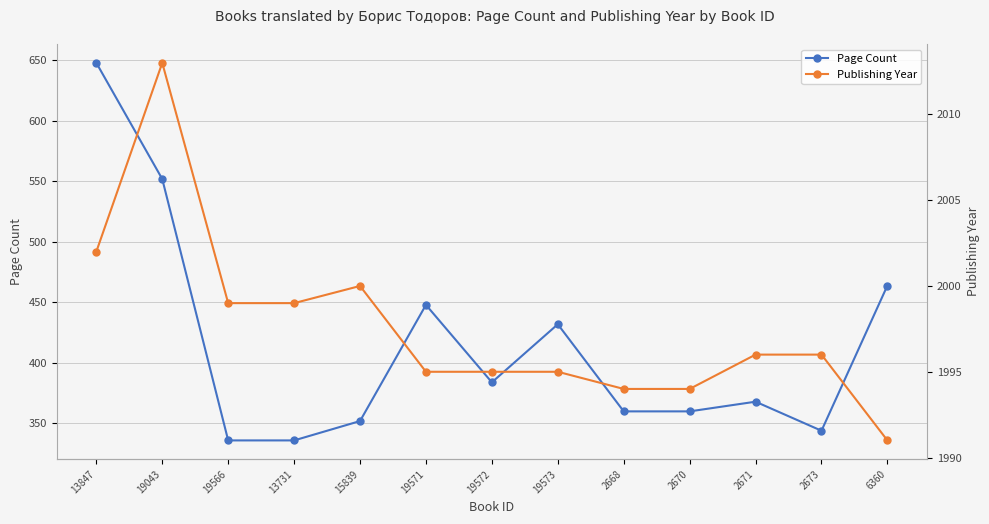

What is the difference between the maximum and second lowest values in the Publishing Year series?

19